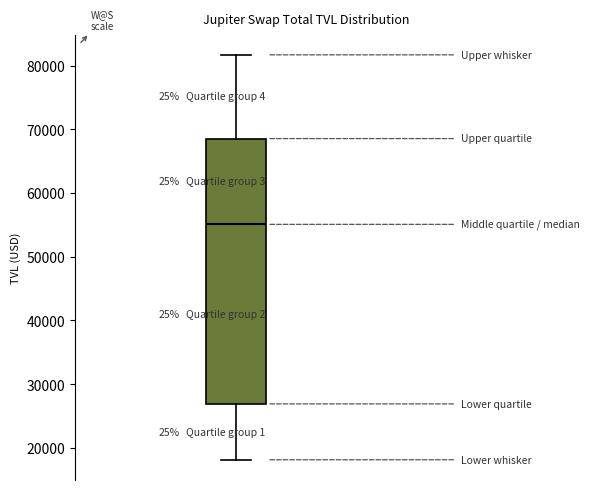

Read this box plot against the y-axis: the position of the median line, the range covered by the box, and the ends of both whiskers. The values are not printed on the chart, so give them approximately, as read against the axis.

median 55000, box 27000 to 69000, whiskers 18000 to 82000